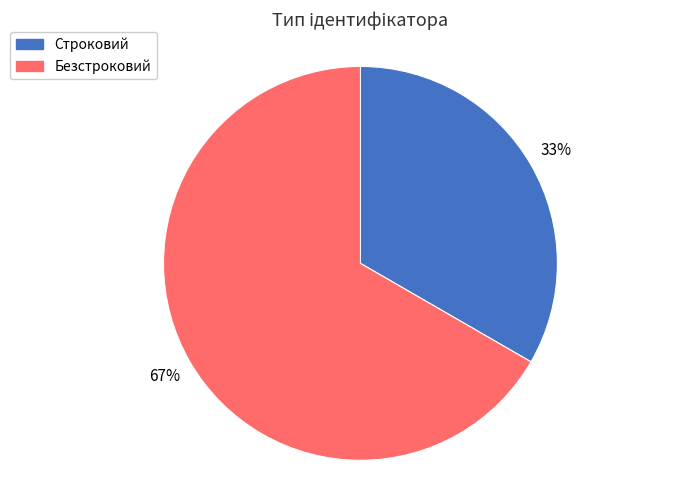

Which has a higher value, Безстроковий or Строковий?

Безстроковий